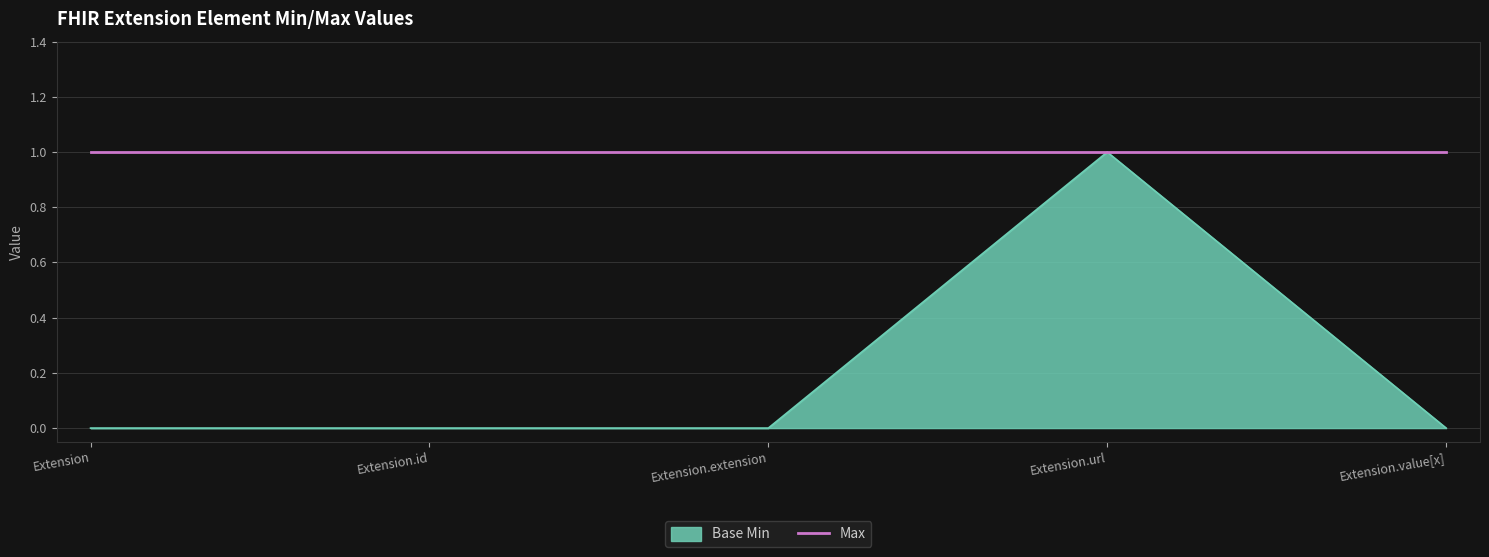

True or false: Max has a value of 2 at Extension.url.

False